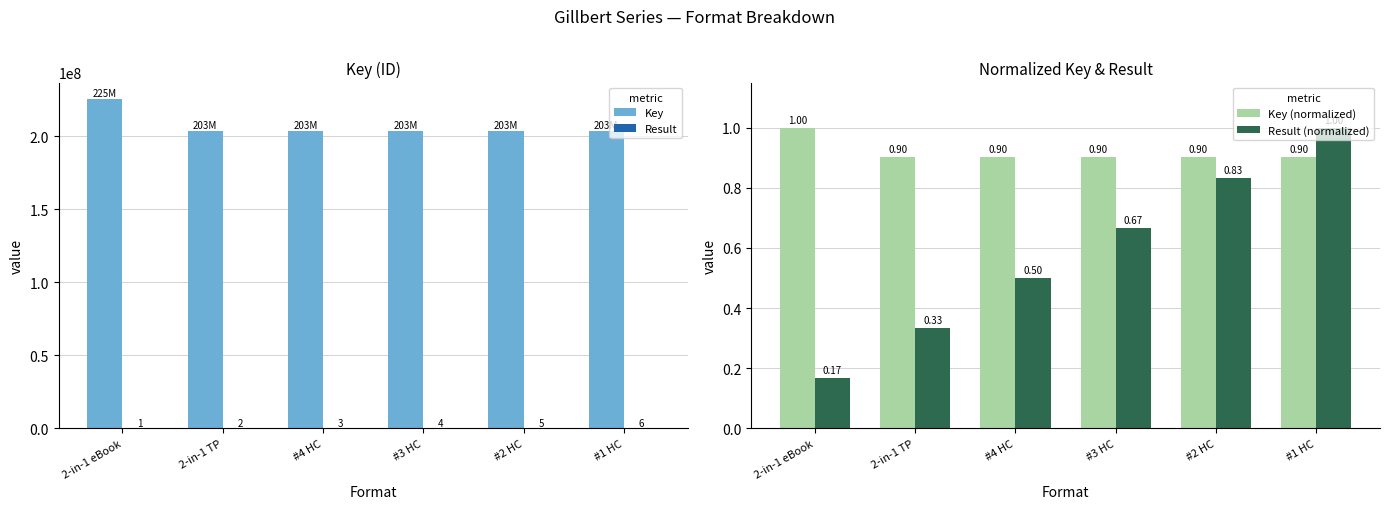

Is it true that Result (normalized) equals 0.2 at 2-in-1 eBook?

True